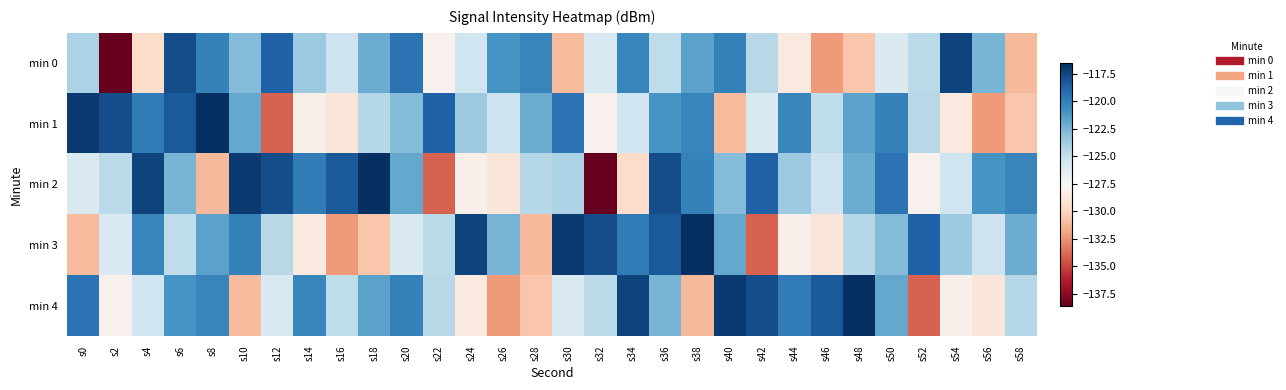

What is the smallest value displayed?

-138.6